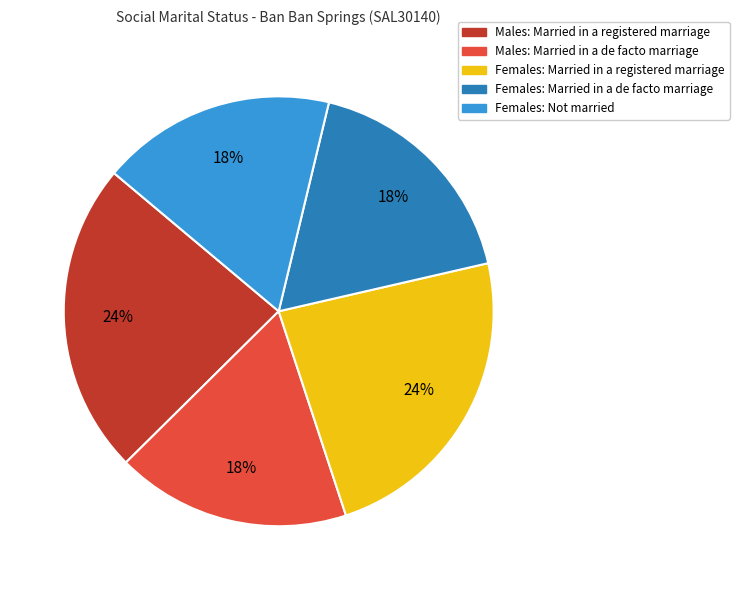

True or false: Females: Married in a registered marriage accounts for 24% of the total.

True